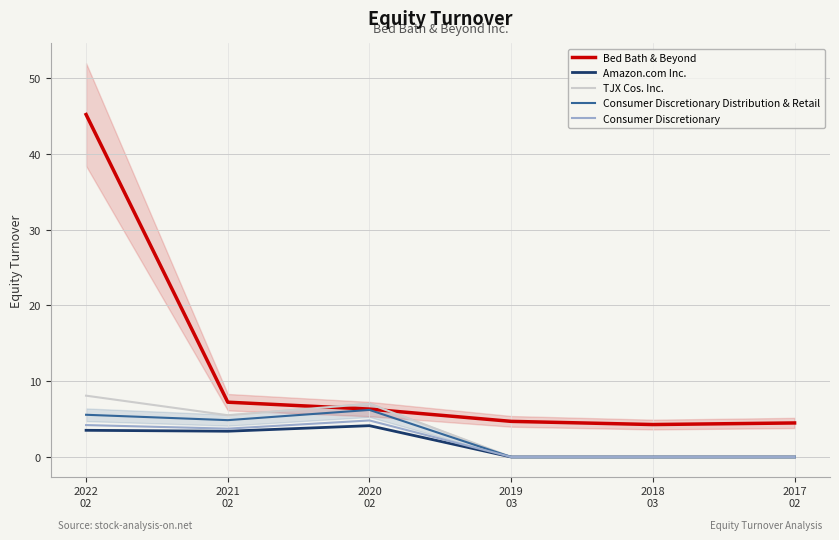

True or false: Amazon.com Inc. and TJX Cos. Inc. cross at least once.

False